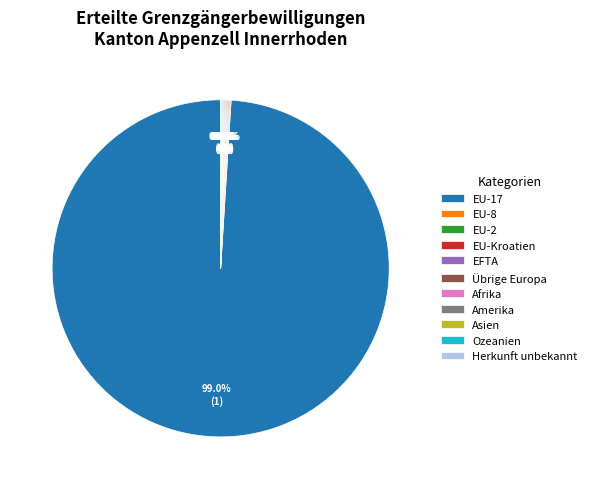

What is the largest slice in the pie chart?

EU-17